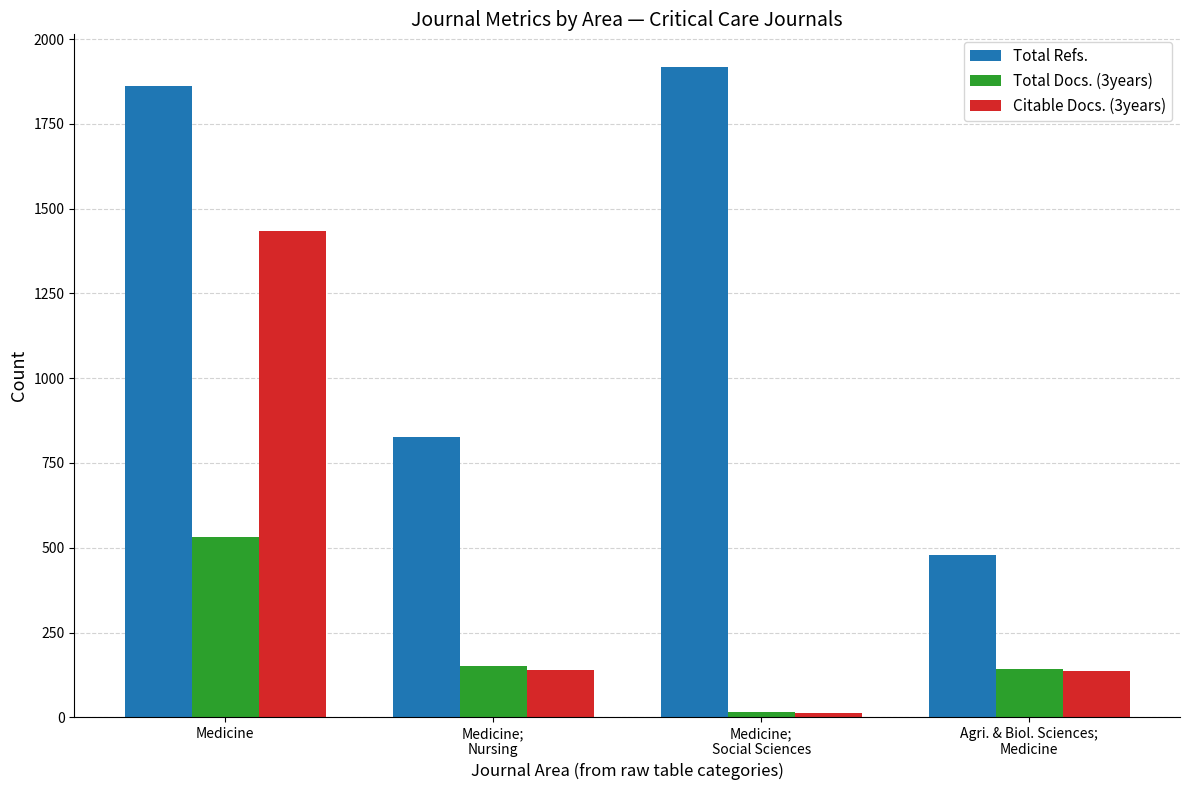

Rank the series by their average value, from lowest to highest.

Total Docs. (3years), Citable Docs. (3years), Total Refs.